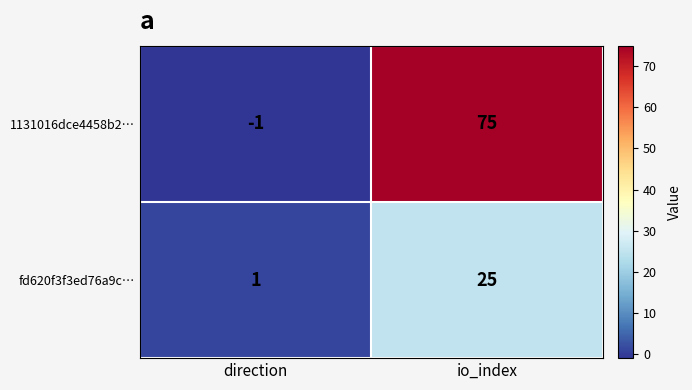

List the series in order of their peak value, lowest first.

fd620f3f3ed76a9c…, 1131016dce4458b2…